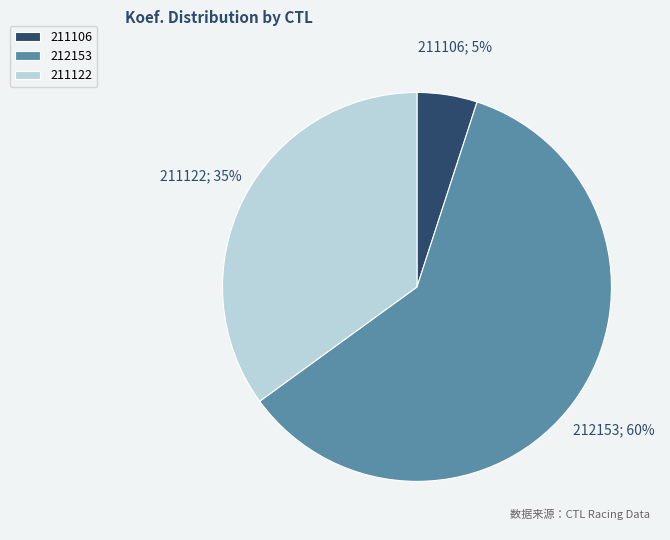

The 212153 slice represents 71% of the pie. True or false?

False